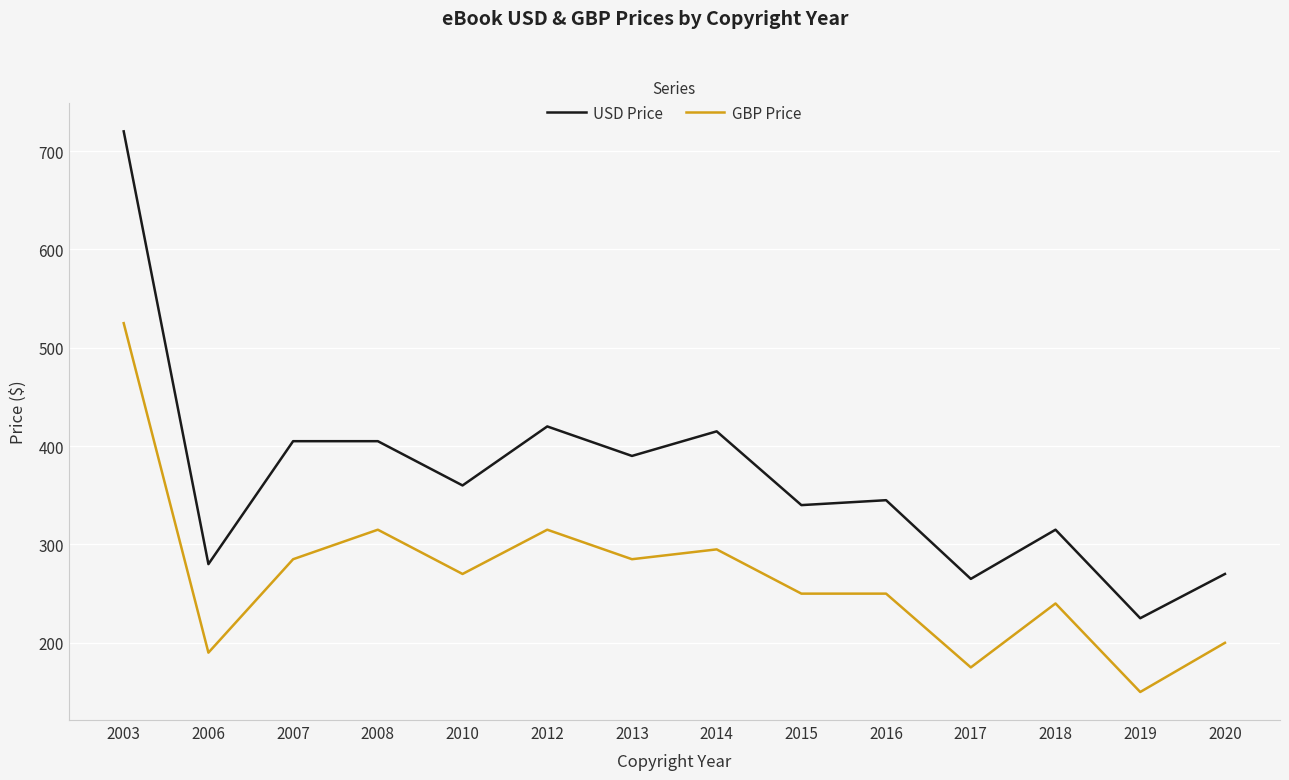

Which category has the highest value across all series?

2003